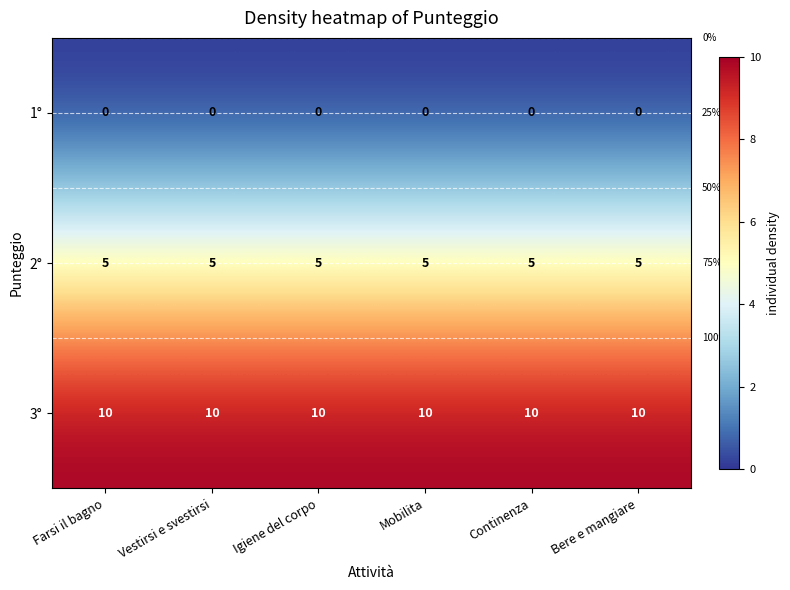

At how many categories does at least one series exceed 8?

6